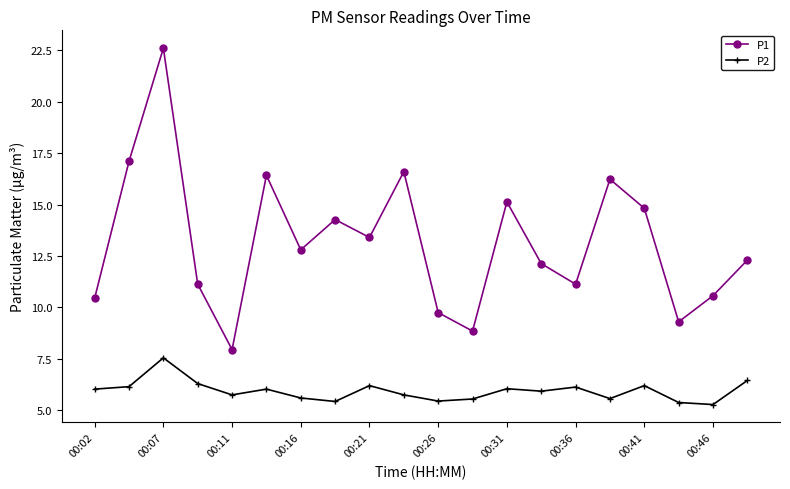

What is the lowest value of the P2 series?

5.3